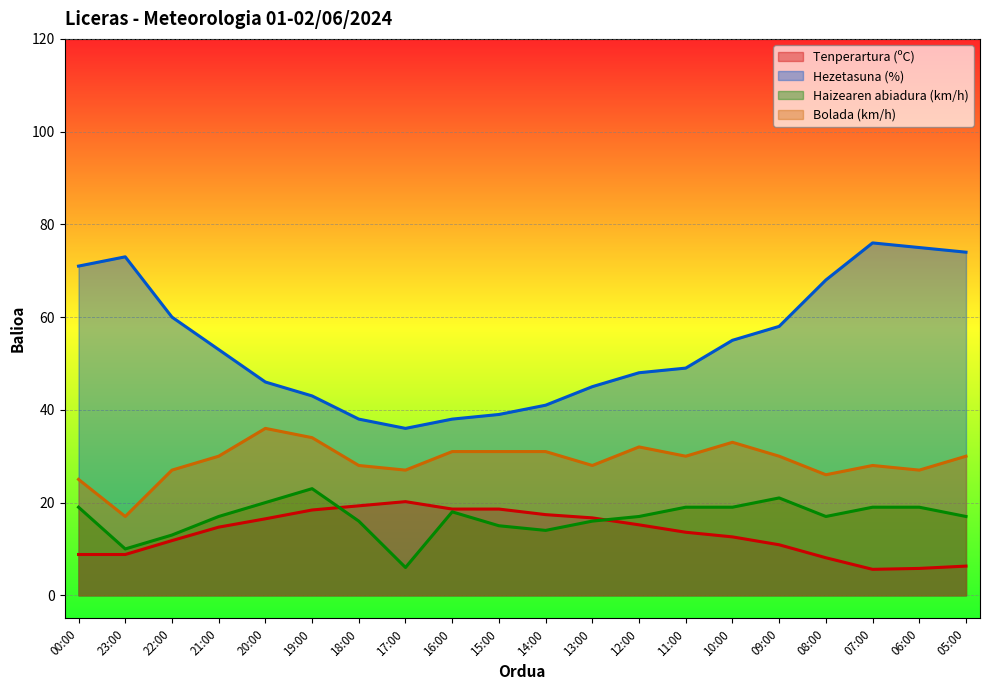

What is the smallest value displayed?

5.6